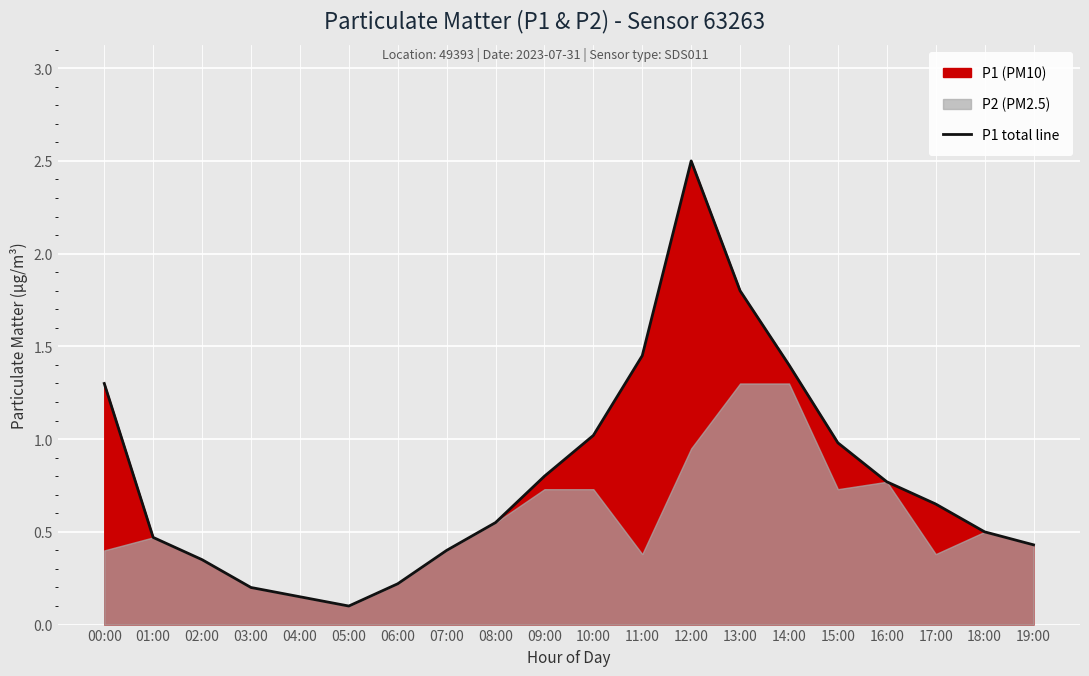

Reading left to right, extract all data points from this chart.

00:00=1.3	01:00=0.5	02:00=0.3	03:00=0.2	04:00=0.1	05:00=0.1	06:00=0.2	07:00=0.4	08:00=0.6	09:00=0.8	10:00=1.0	11:00=1.4	12:00=2.5	13:00=1.8	14:00=1.4	15:00=1.0	16:00=0.8	17:00=0.7	18:00=0.5	19:00=0.4